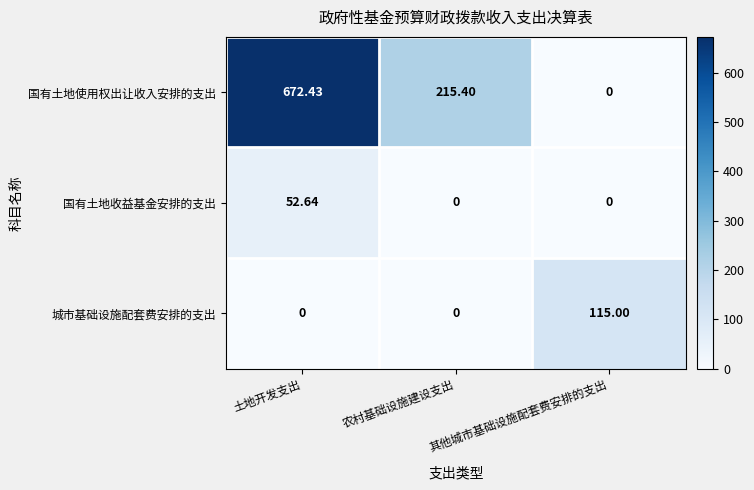

Which series has the largest range (max minus min)?

国有土地使用权出让收入安排的支出